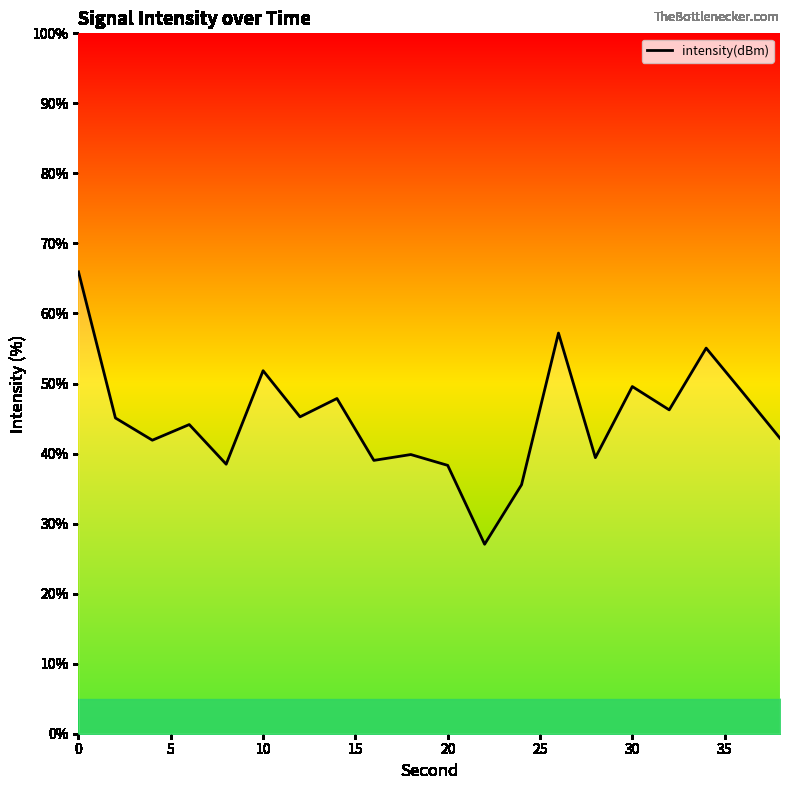

What is the smallest value displayed?

27.1